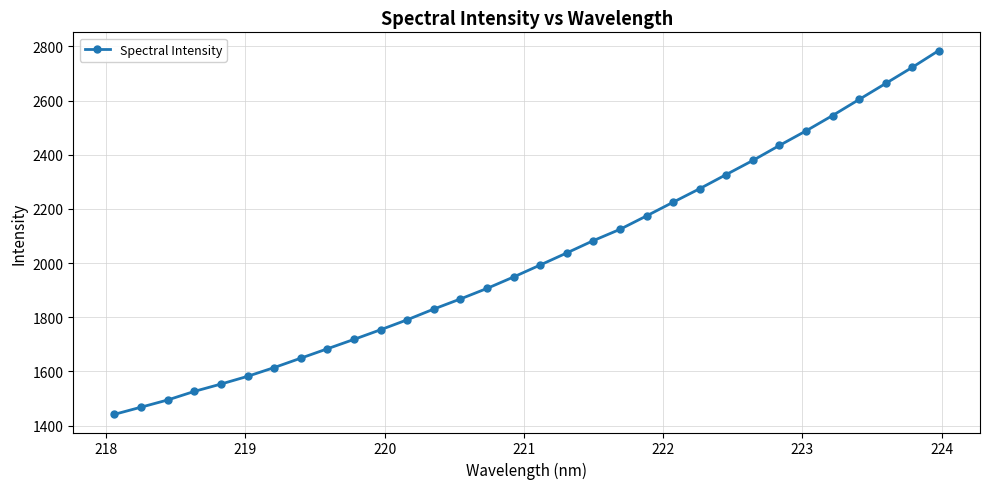

What is the maximum value shown in the chart?

2785.1